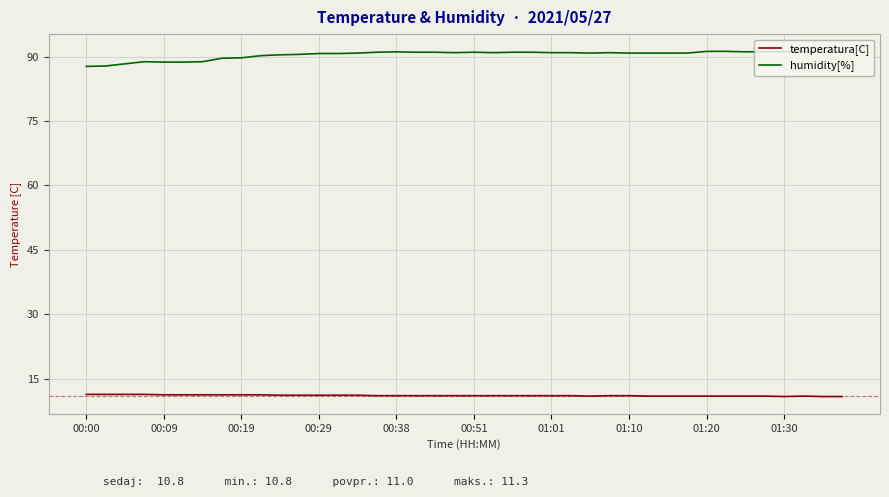

True or false: humidity[%] and temperatura[C] cross at least once.

False